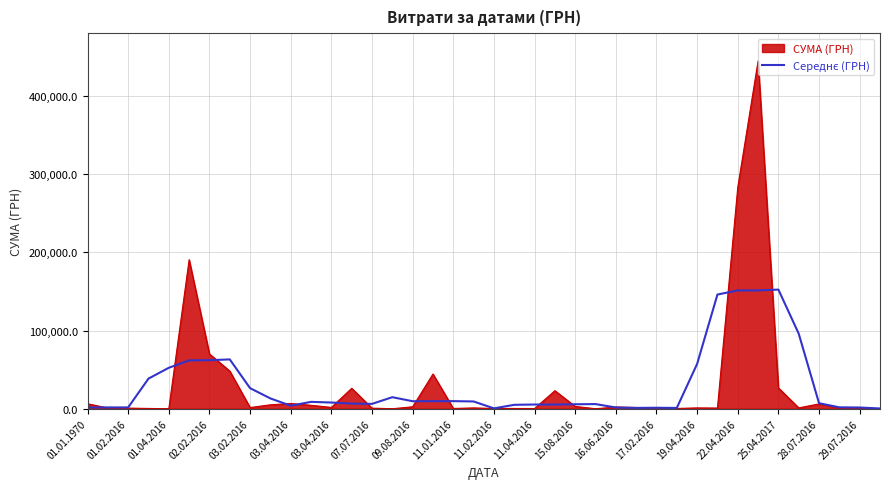

Which series has the largest range (max minus min)?

СУМА (ГРН)